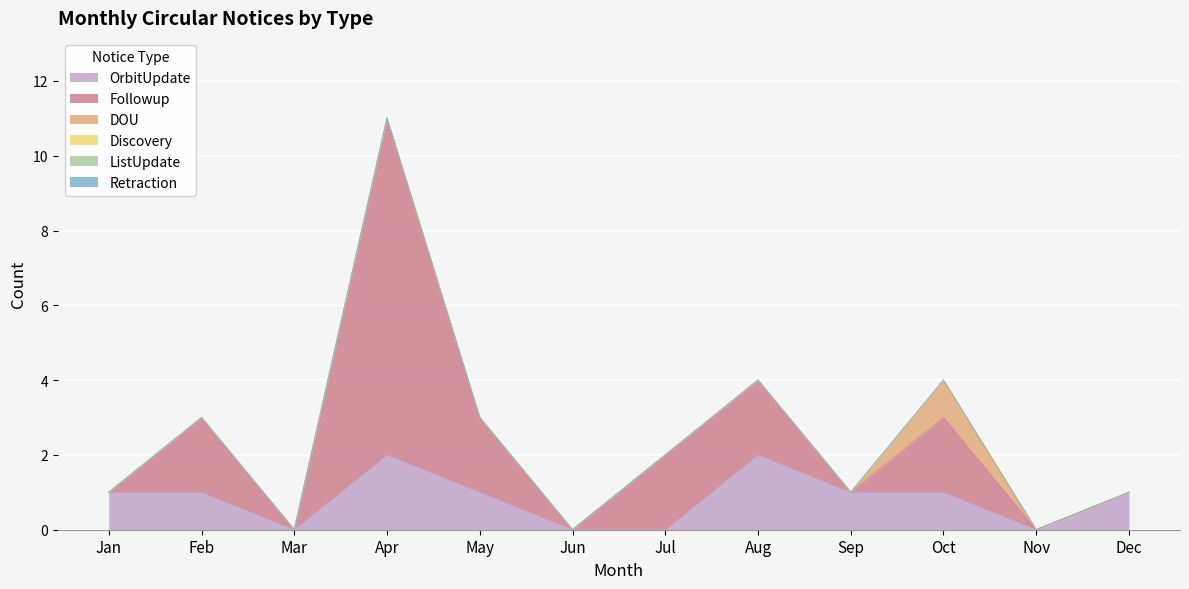

Which category has the lowest value across all series?

Mar